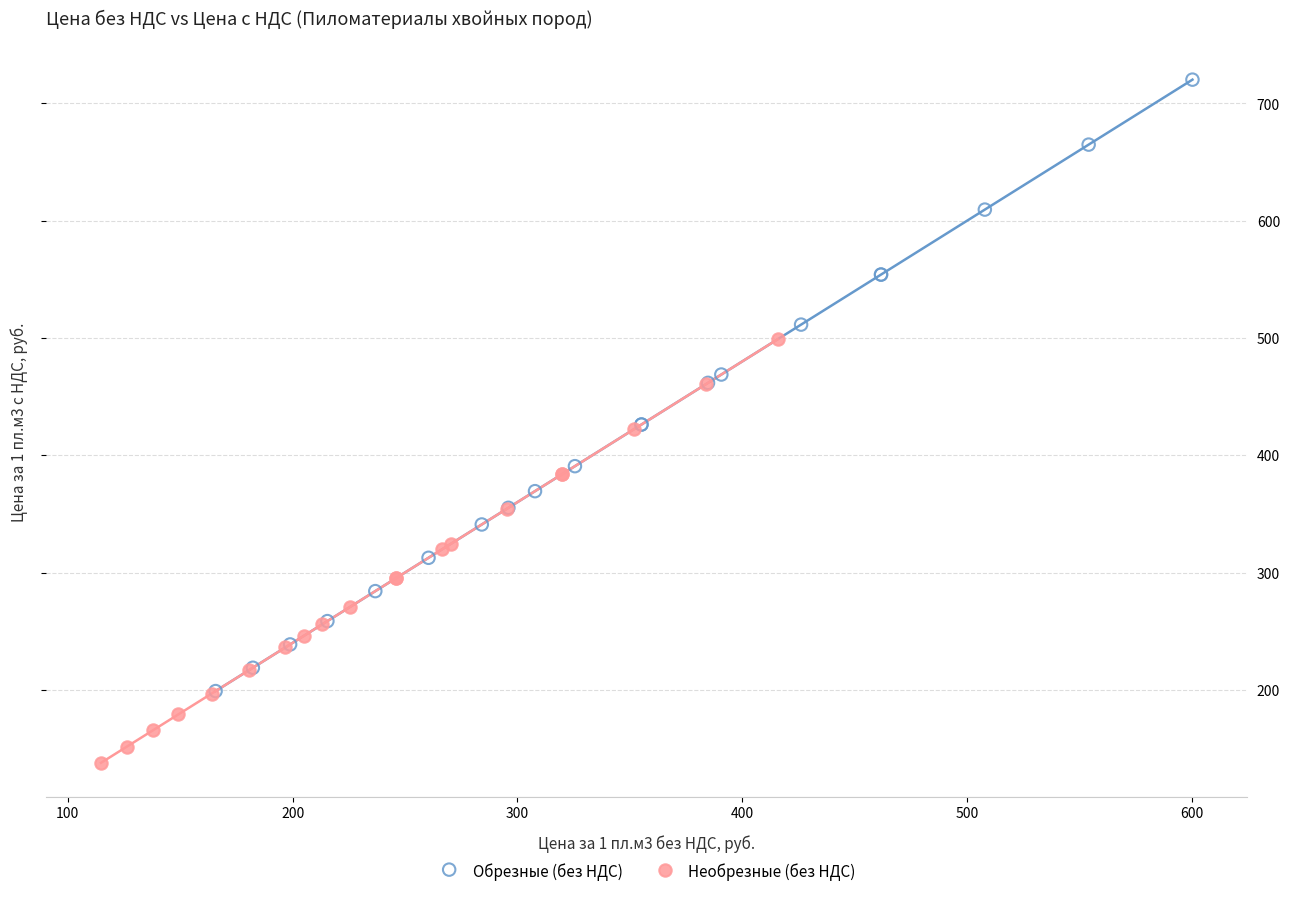

Which series contains the highest Y value?

Обрезные (без НДС)